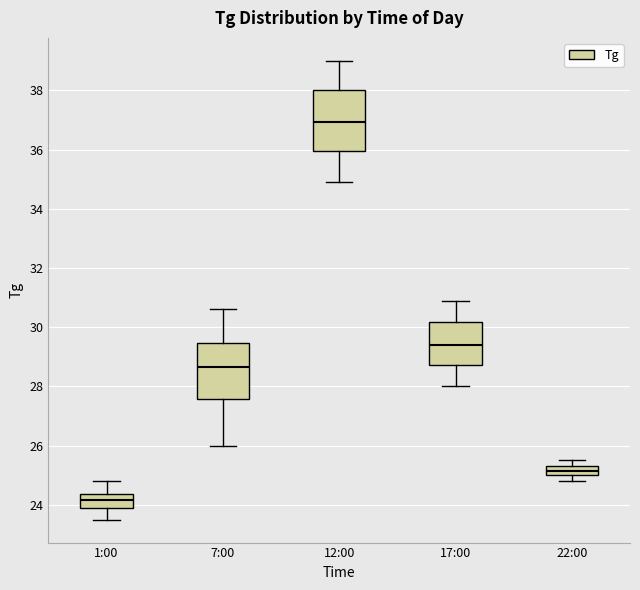

Reading left to right, transcribe this box plot: for each box, give where its median line is, the range the box spans, and where its two whiskers end, as read against the y-axis. The values are not printed on the chart, so give them approximately, as read against the axis.

1:00: median 24.2, box 24.0 to 24.4, whiskers 23.6 to 24.8
7:00: median 28.6, box 27.6 to 29.4, whiskers 26.0 to 30.6
12:00: median 37.0, box 36.0 to 38.0, whiskers 35.0 to 39.0
17:00: median 29.4, box 28.8 to 30.2, whiskers 28.0 to 31.0
22:00: median 25.2, box 25.0 to 25.4, whiskers 24.8 to 25.6